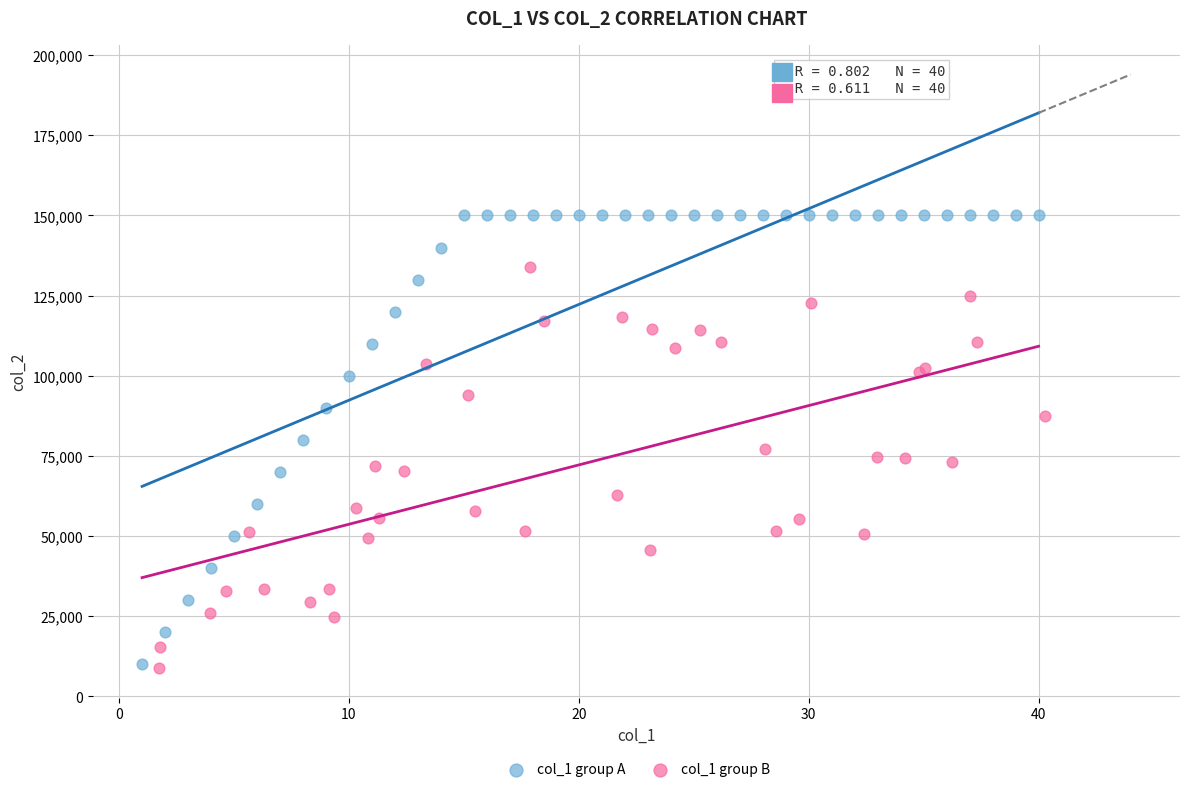

Which series has the largest Y range (max minus min)?

col_1 group A